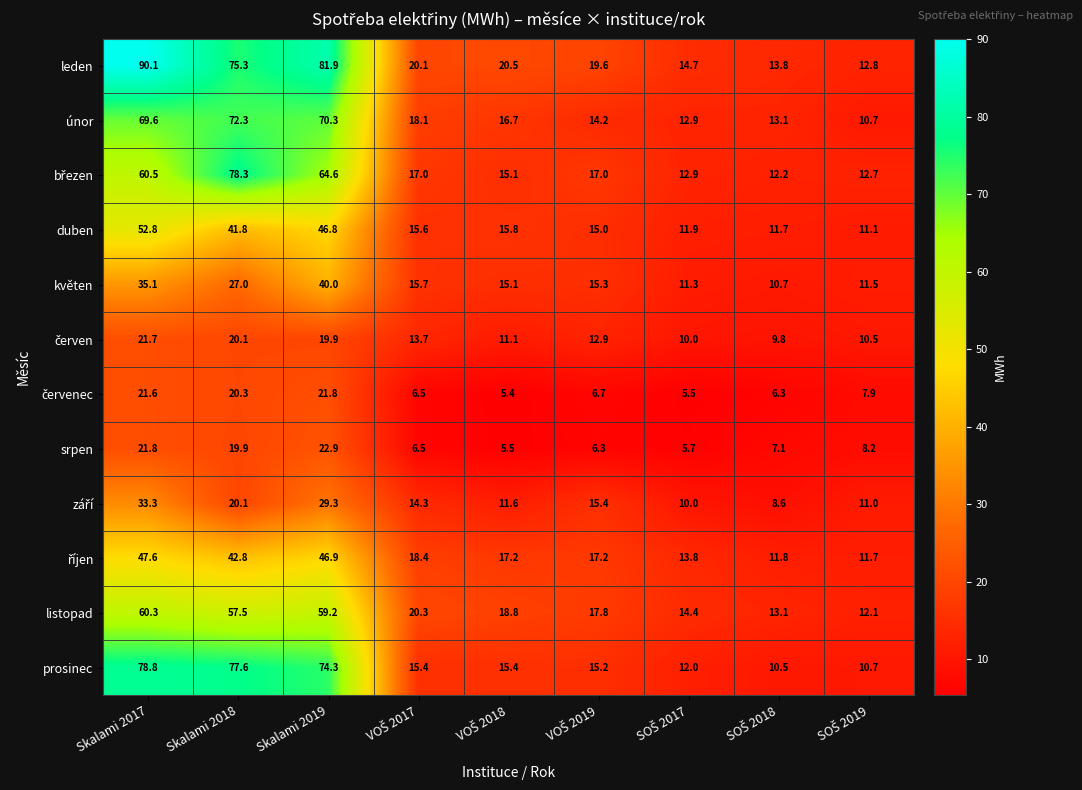

What is the difference between the maximum and minimum values in the duben series?

41.7